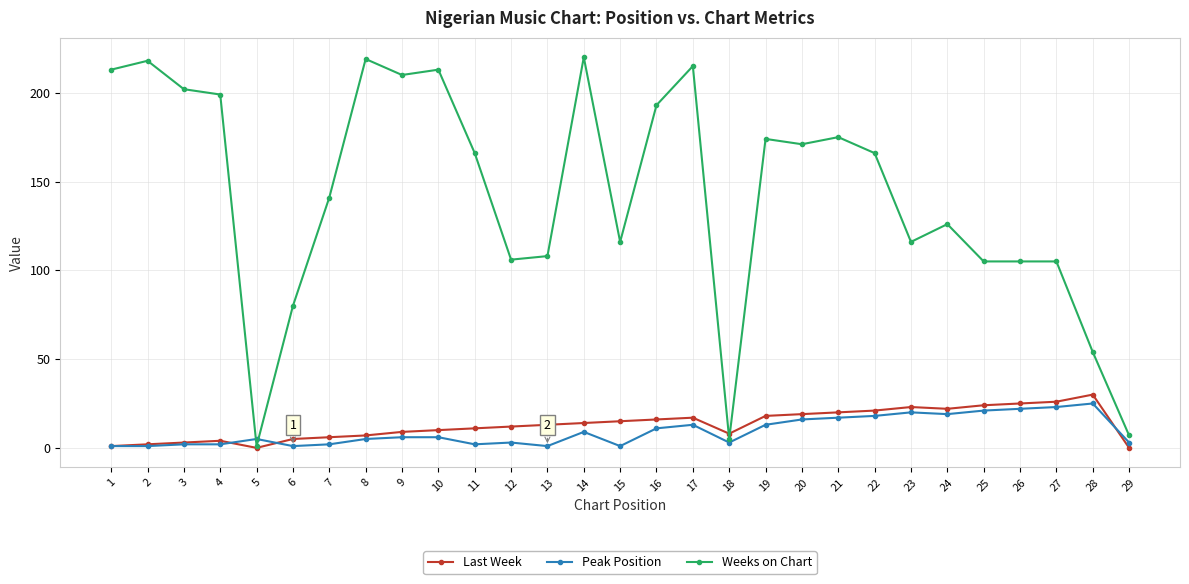

What is the maximum value for Last Week?

30